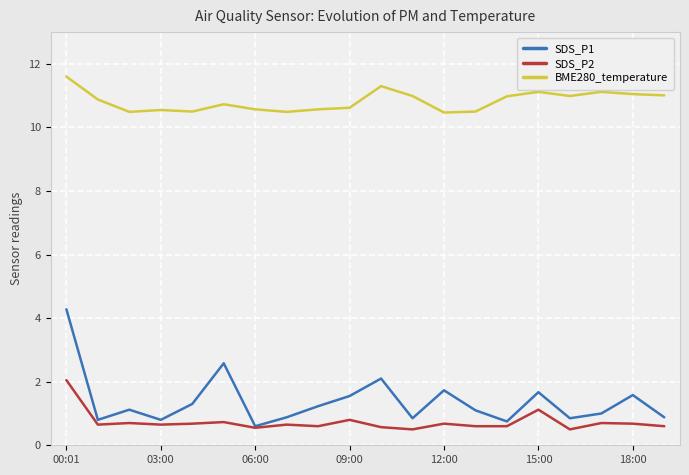

Which series has the largest total across all categories?

BME280_temperature